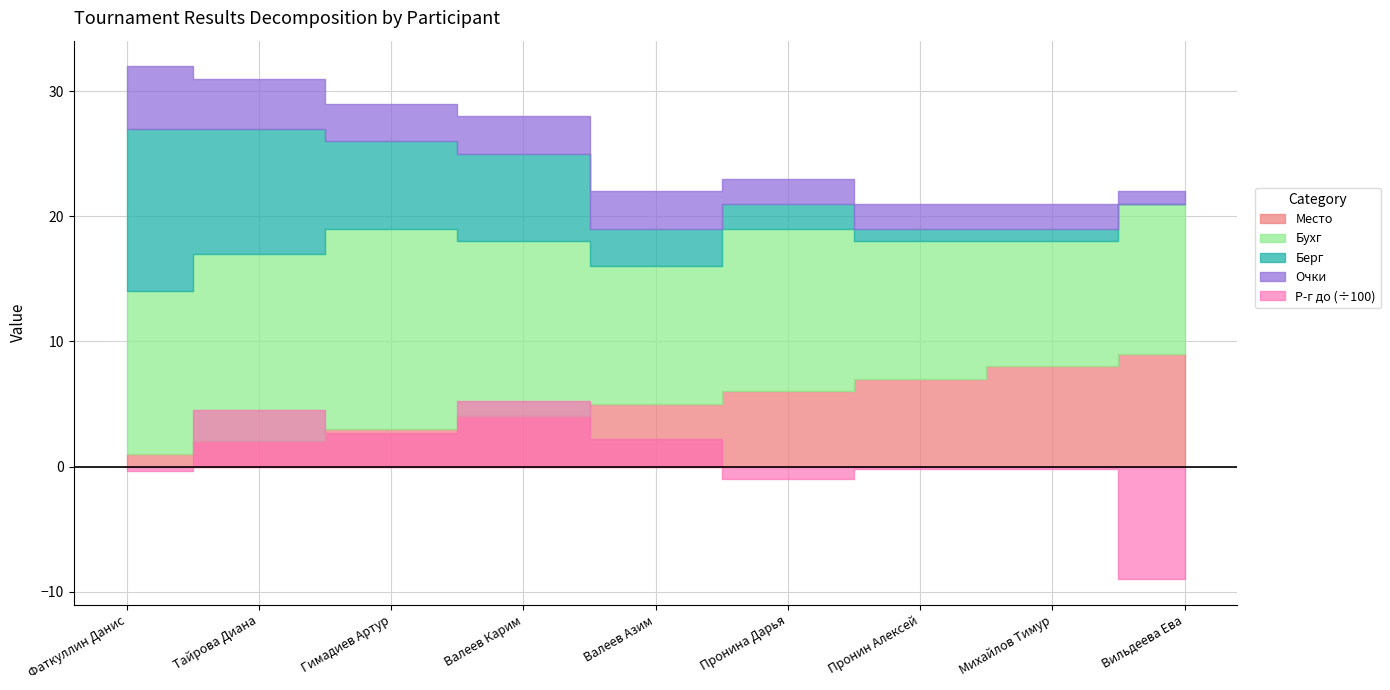

In Р-г до, how many points are lower than both neighbors (excluding endpoints)?

2